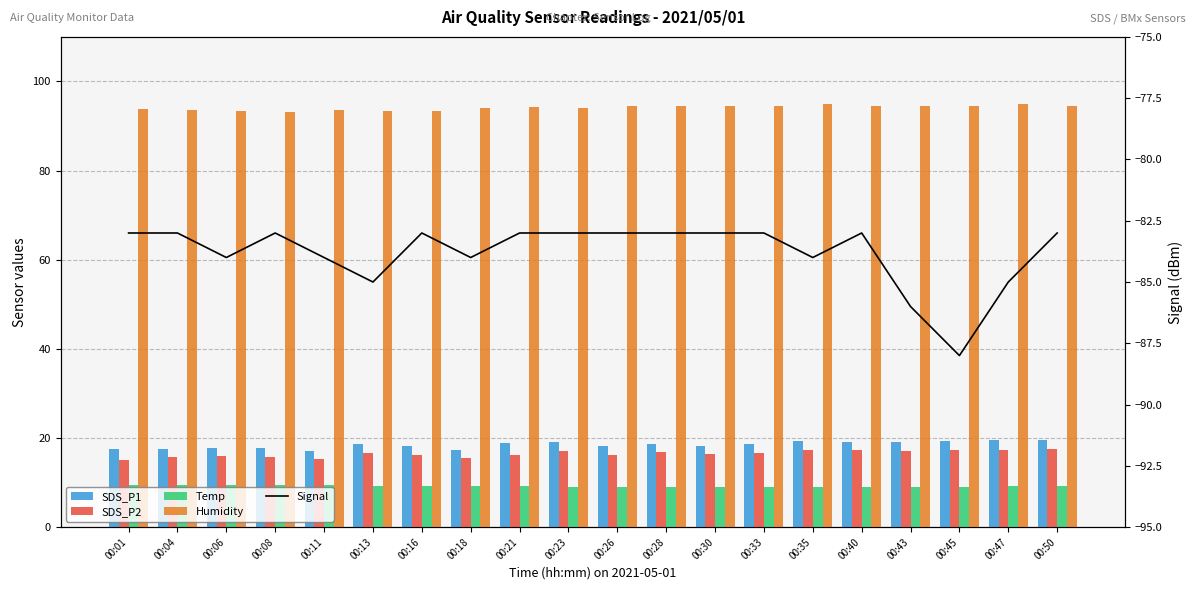

Where is Signal nearest to the value -85?

00:13